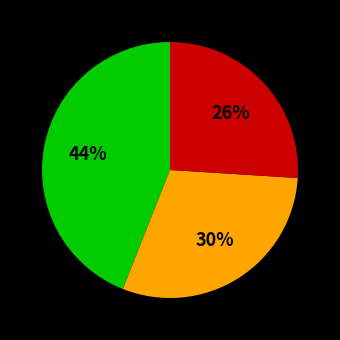

Does any single category account for the majority?

No